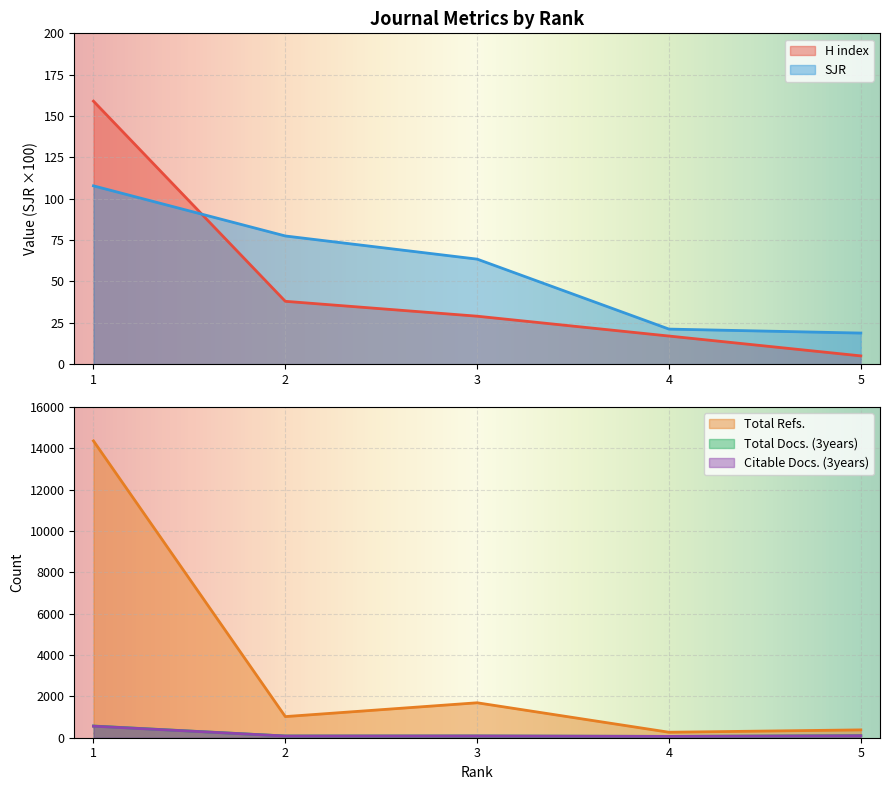

The H index series shows 5.0 at 5. True or false?

True